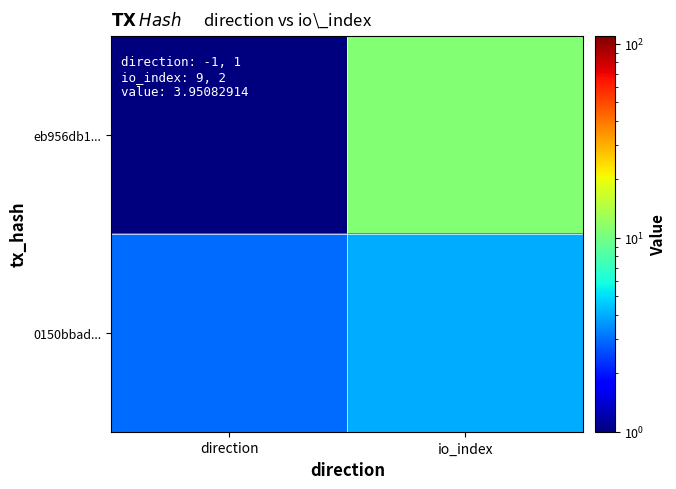

Rank the series by their average value, from highest to lowest.

eb956db1..., 0150bbad...